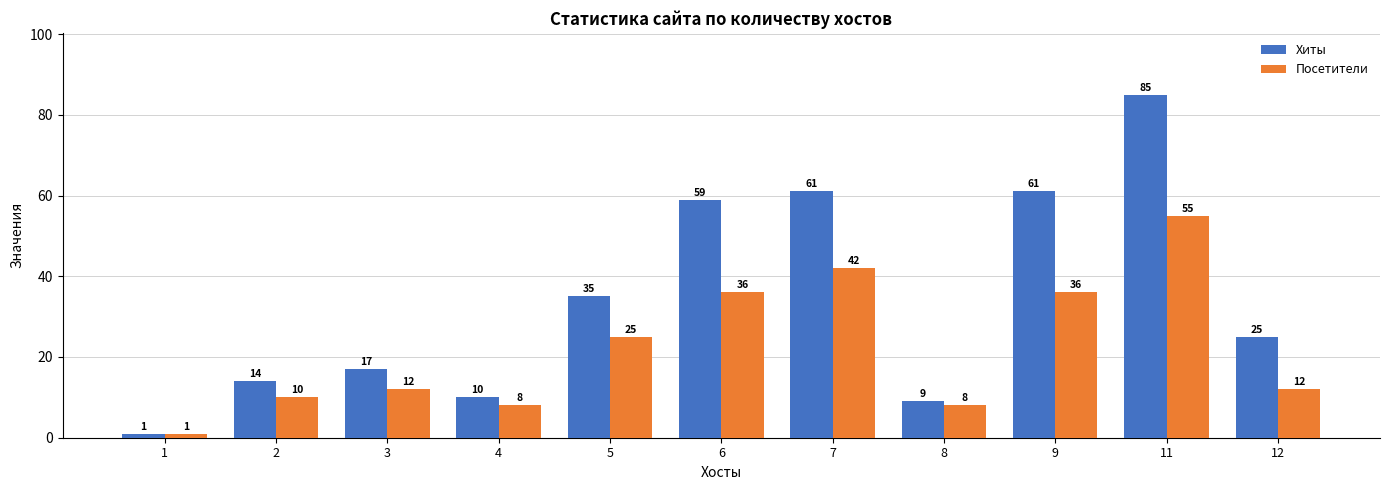

Reading right to left, extract all data points from this chart.

Хиты: 12=25	11=85	9=61	8=9	7=61	6=59	5=35	4=10	3=17	2=14	1=1
Посетители: 12=12	11=55	9=36	8=8	7=42	6=36	5=25	4=8	3=12	2=10	1=1